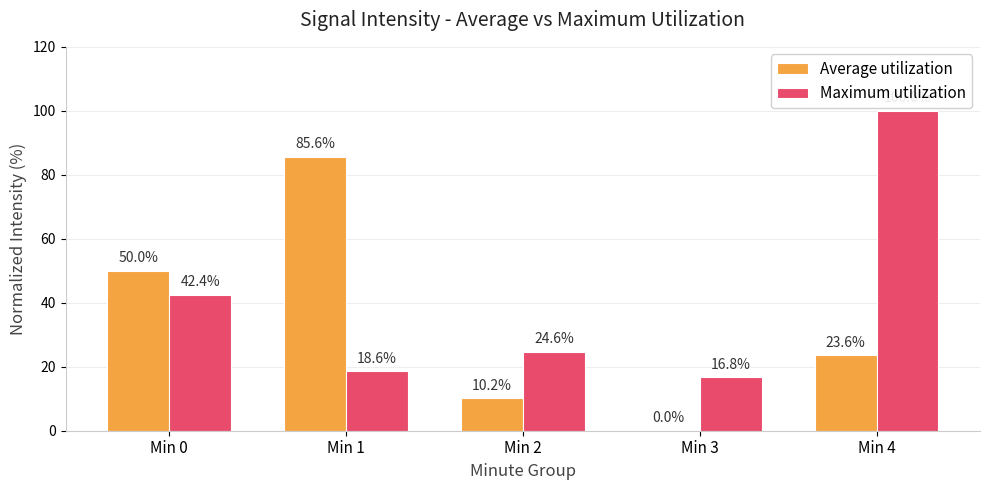

Where does the Average utilization series first go above 23?

Min 0